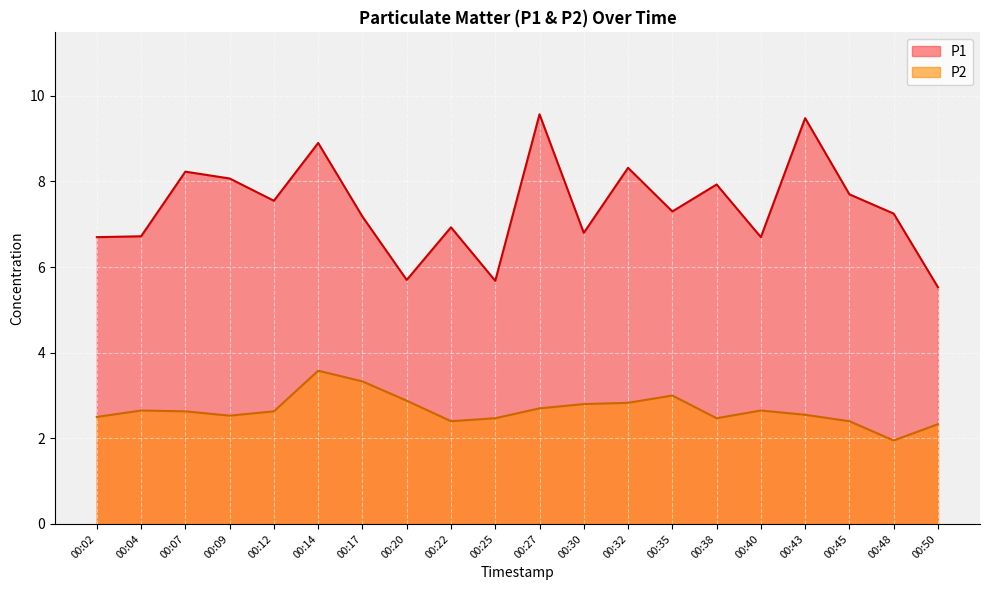

Which category has the lowest value across all series?

00:48